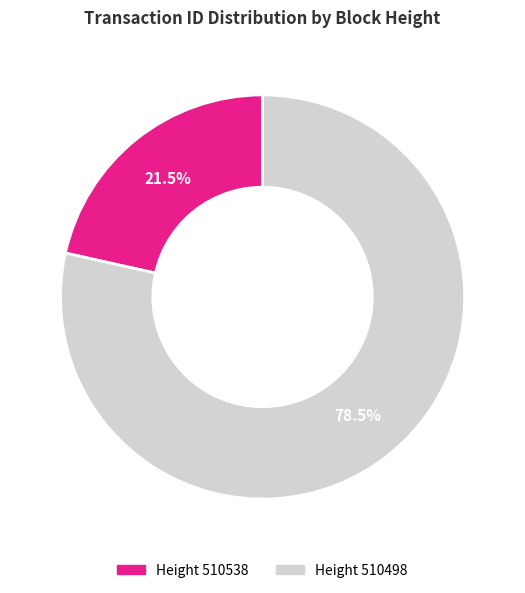

Does any single category account for the majority?

Yes